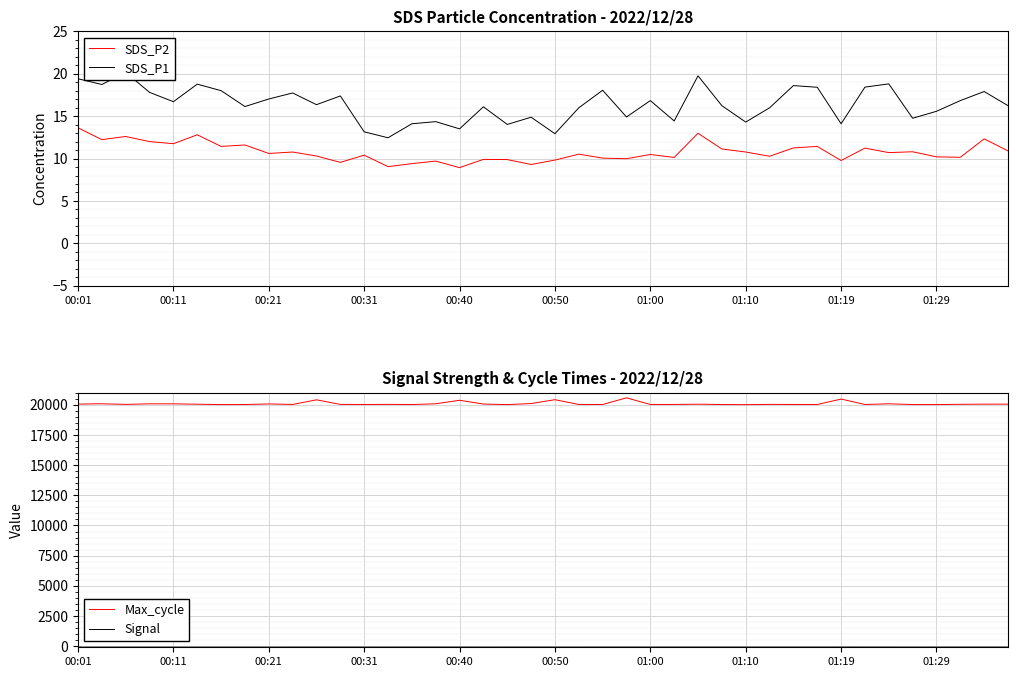

What is the difference between the maximum and second lowest values in the Signal series?

4.0